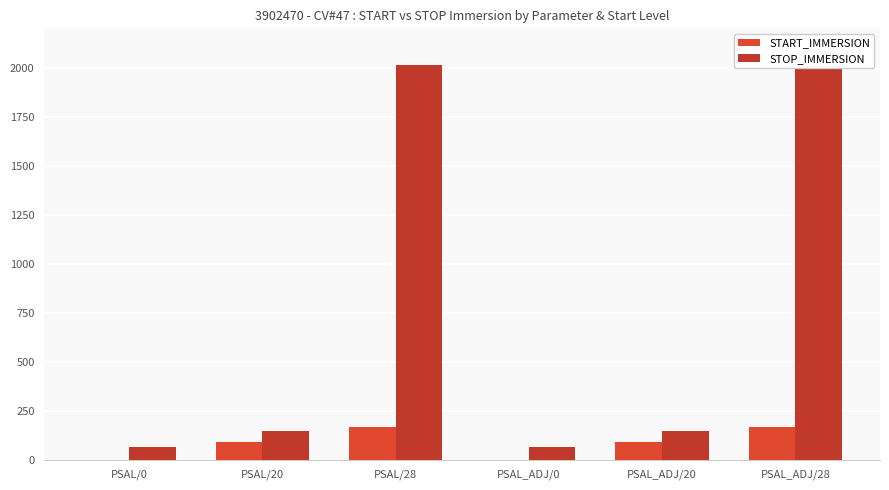

What position from the right is PSAL_ADJ/20?

2